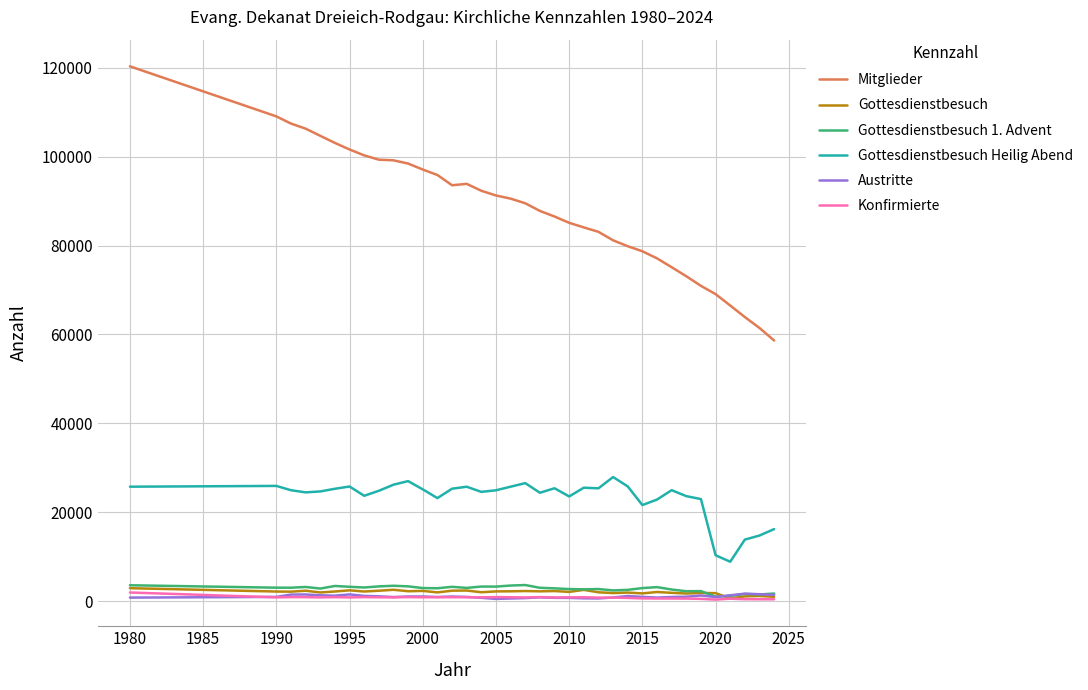

True or false: Gottesdienstbesuch and Mitglieder intersect in this chart.

False